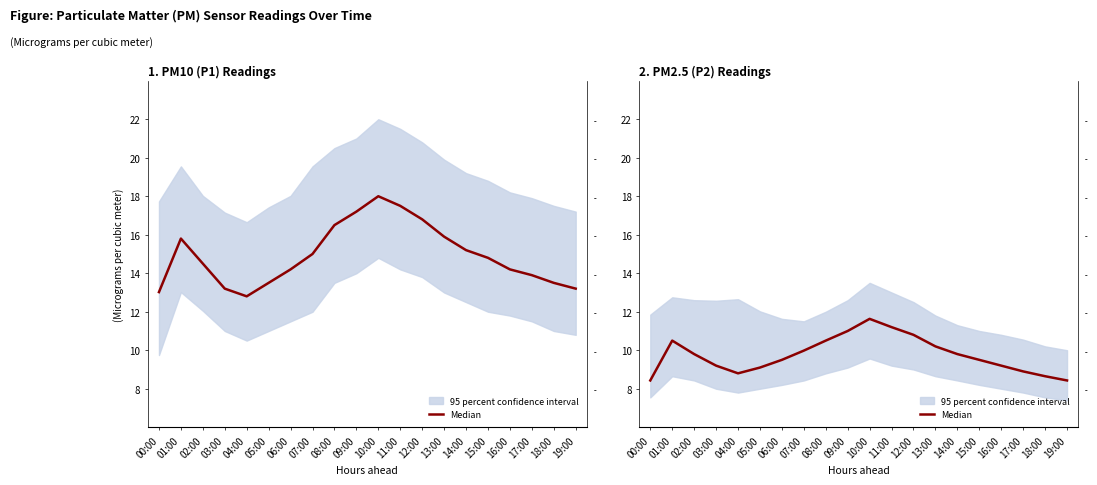

What is the sum of the values at 14:00 and 19:00?

18.2